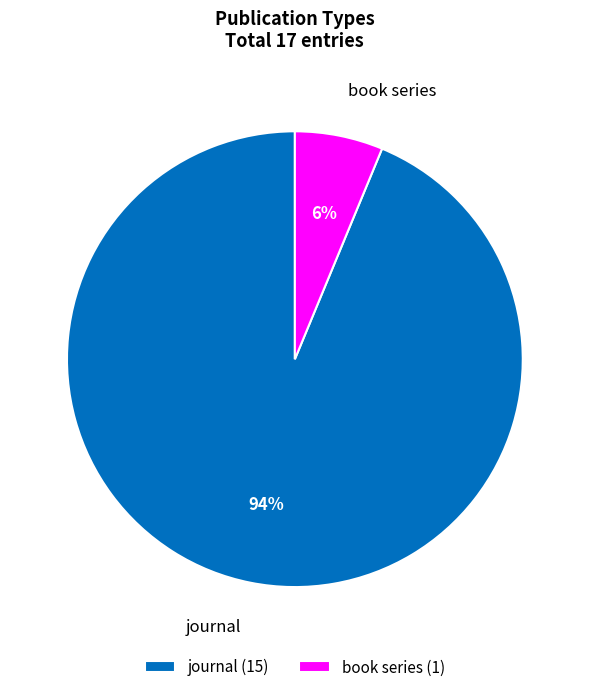

Rank the categories by value from lowest to highest.

book series, journal